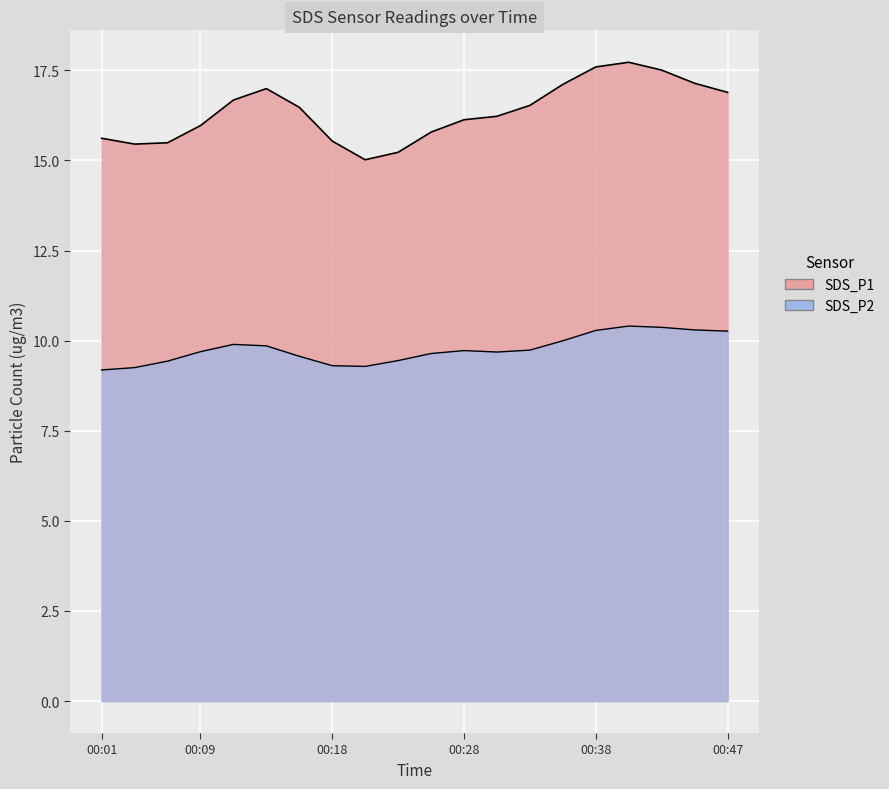

What are all the series names shown in the legend?

SDS_P1, SDS_P2